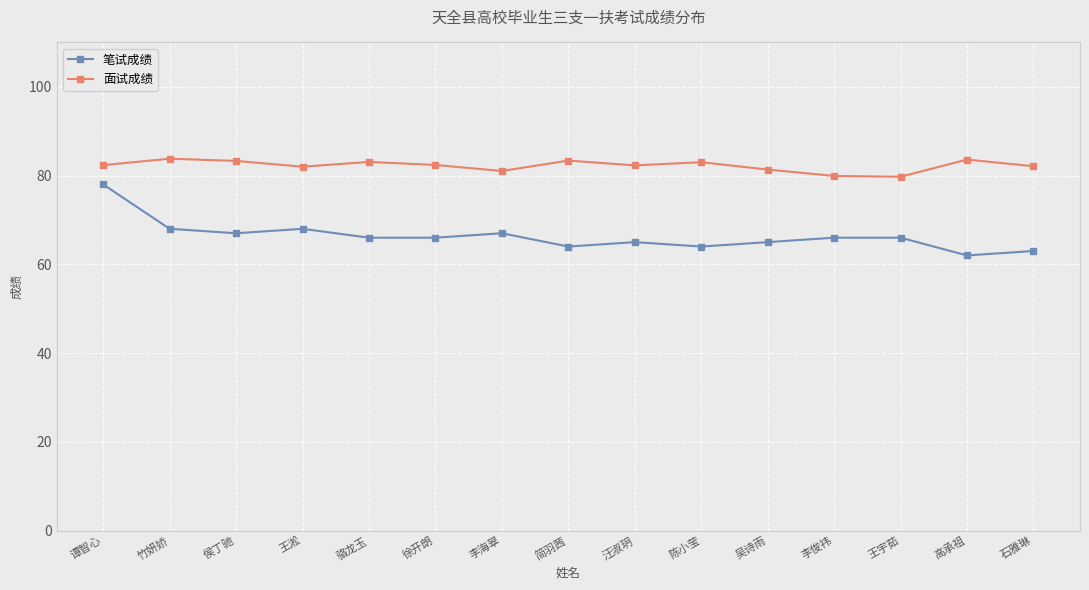

What is the difference between the second highest and second lowest values in the 面试成绩 series?

3.7